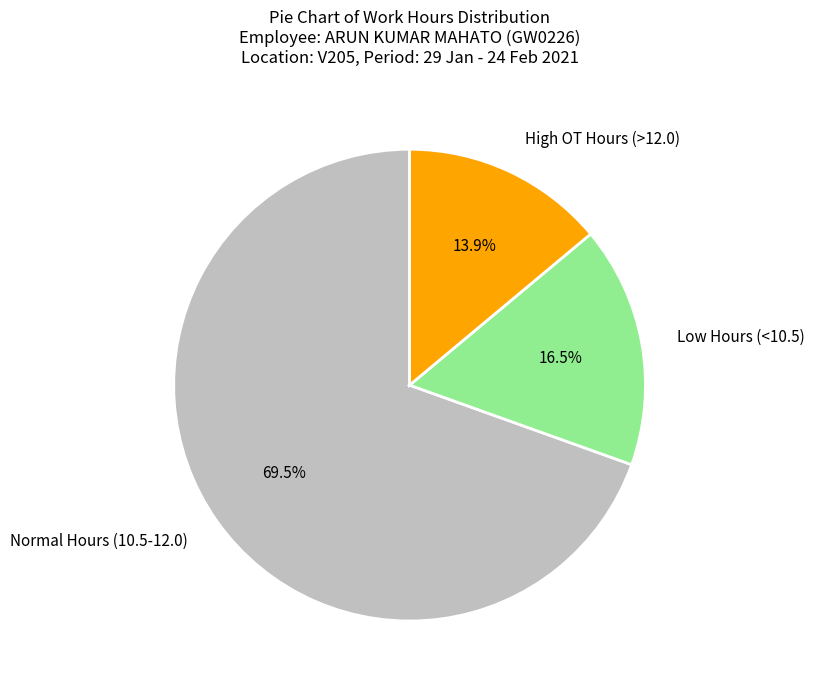

What is the largest slice in the pie chart?

Normal Hours (10.5-12.0)